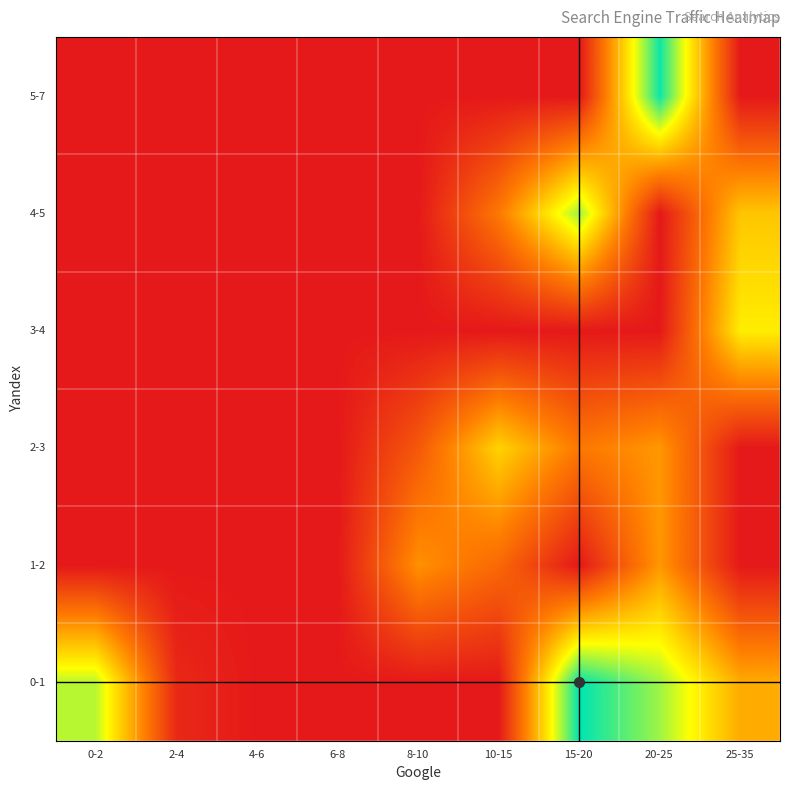

Reading right to left, list all the values displayed in this chart.

0-1: 25-35=44.8	20-25=79.3	15-20=100.0	10-15=0.0	8-10=0.0	6-8=0.0	4-6=0.0	2-4=5.2	0-2=75.9
1-2: 25-35=0.0	20-25=39.7	15-20=0.0	10-15=25.9	8-10=37.9	6-8=0.0	4-6=0.0	2-4=0.0	0-2=0.0
2-3: 25-35=0.0	20-25=39.7	15-20=31.0	10-15=55.2	8-10=20.7	6-8=0.0	4-6=0.0	2-4=0.0	0-2=0.0
3-4: 25-35=62.1	20-25=0.0	15-20=0.0	10-15=0.0	8-10=0.0	6-8=0.0	4-6=0.0	2-4=0.0	0-2=0.0
4-5: 25-35=51.7	20-25=0.0	15-20=79.3	10-15=31.0	8-10=0.0	6-8=0.0	4-6=0.0	2-4=0.0	0-2=0.0
5-7: 25-35=0.0	20-25=98.3	15-20=0.0	10-15=0.0	8-10=0.0	6-8=0.0	4-6=0.0	2-4=0.0	0-2=0.0